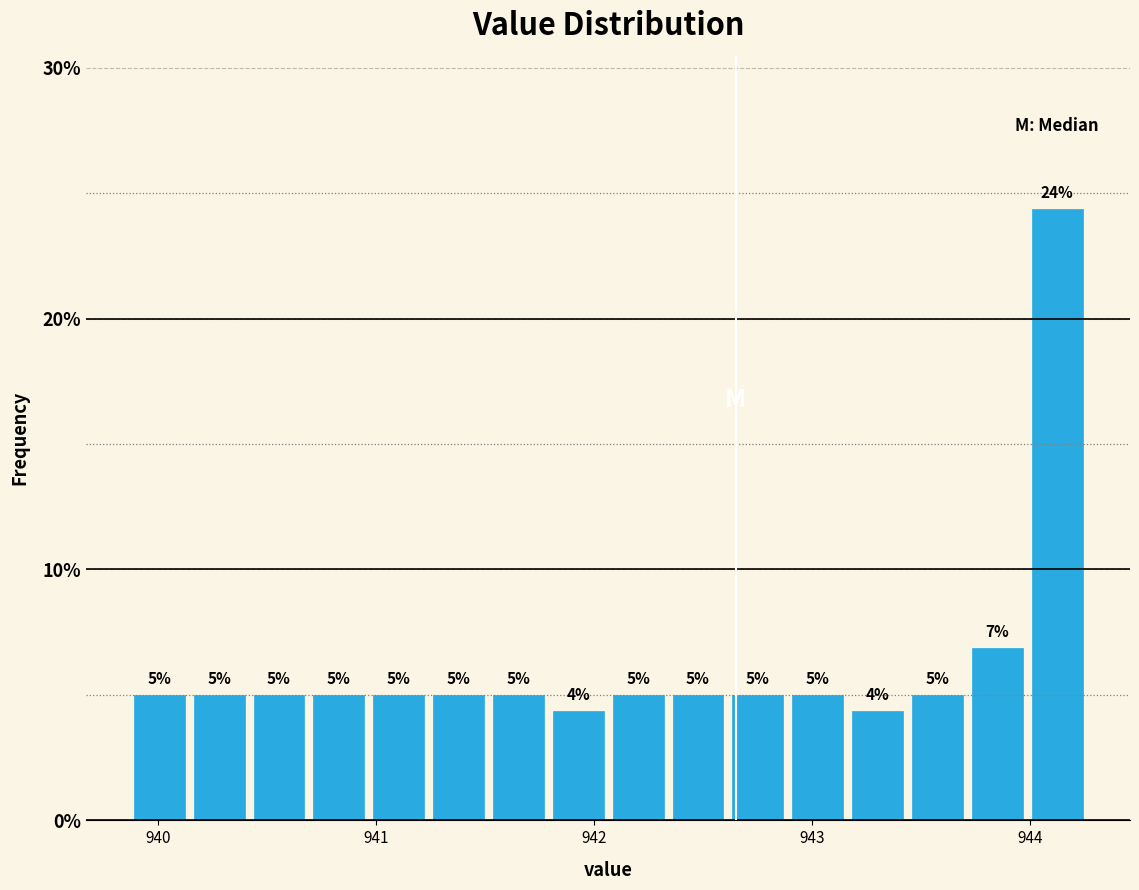

Around what value on the x-axis is the tallest bar? Give the approximate position of its centre, as read against the axis.

944.1